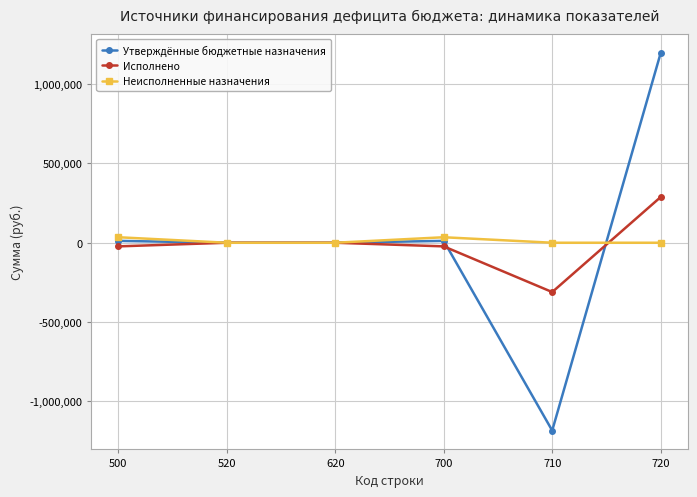

Which series has the widest spread of values?

Утверждённые бюджетные назначения